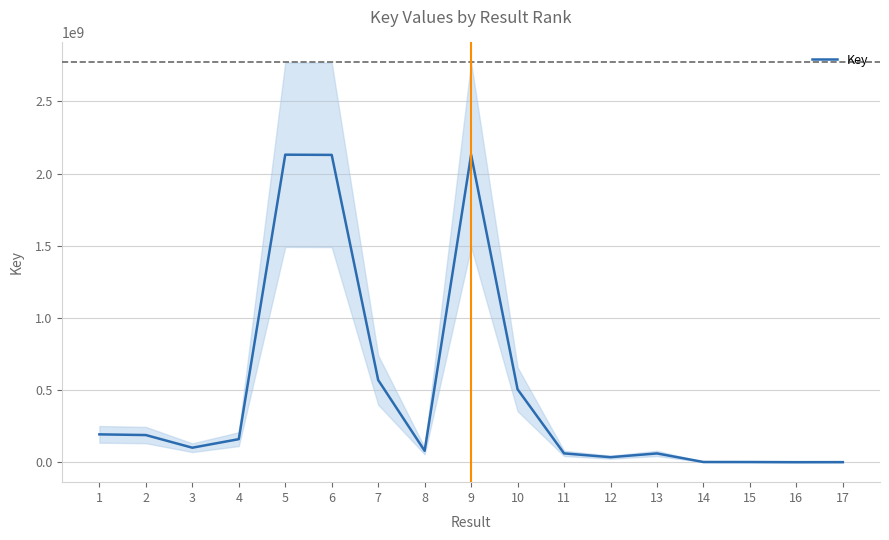

Where is the first local maximum?

5